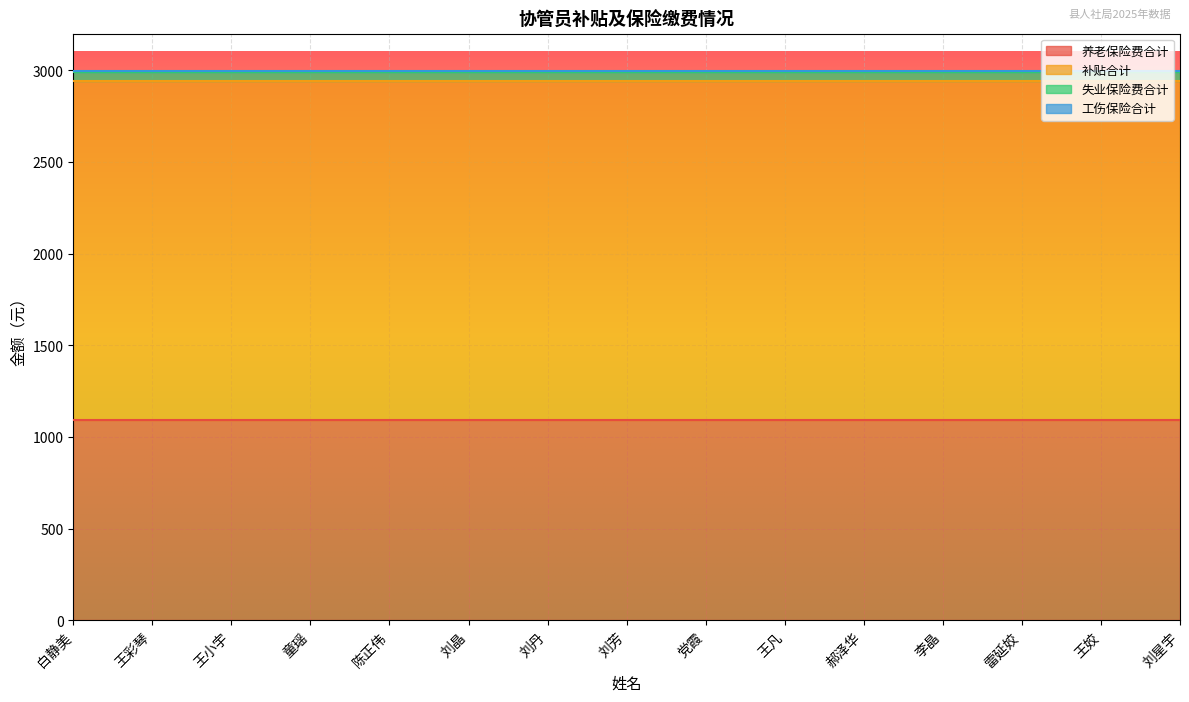

What is the approximate value of 补贴合计 at 白静美?

1850.0